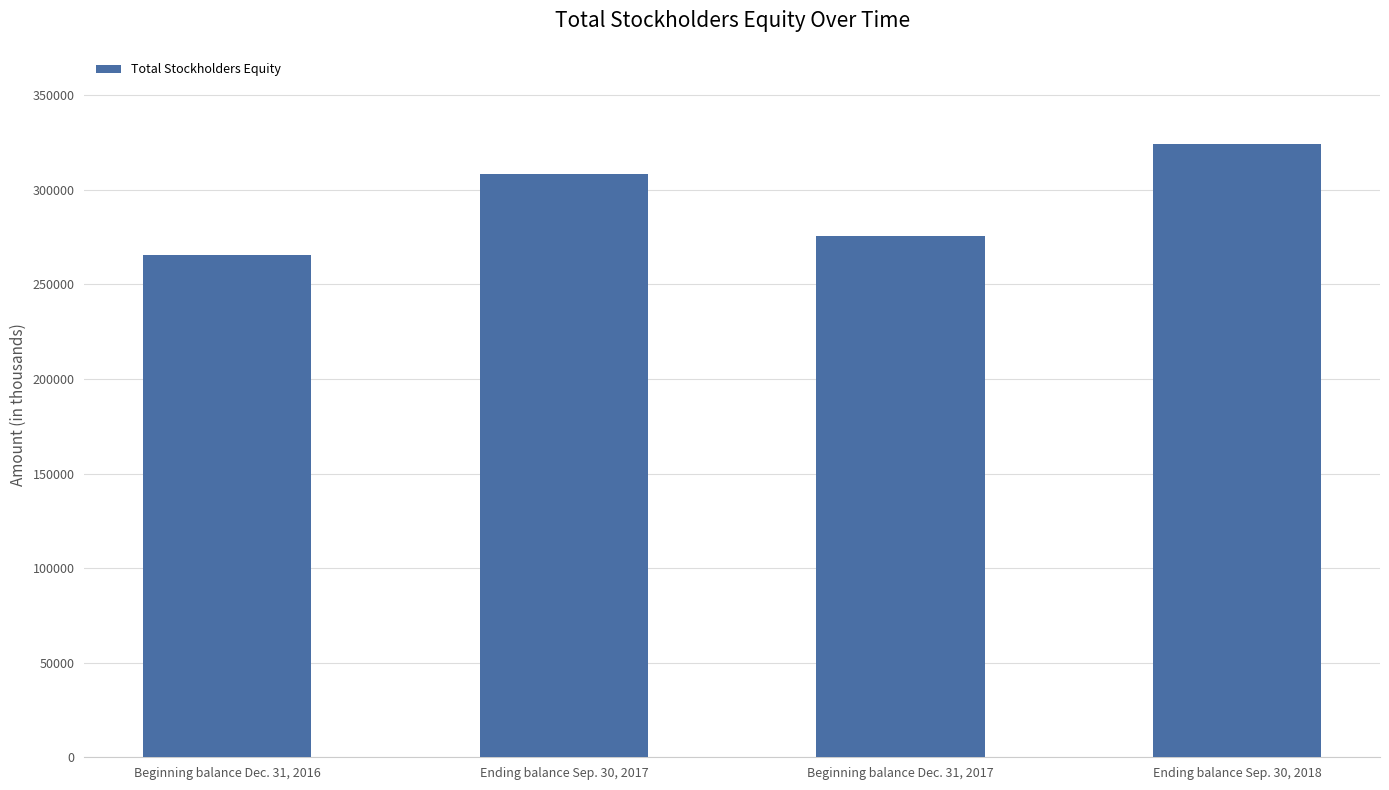

What is the sum of the values at Ending balance Sep. 30, 2018 and Beginning balance Dec. 31, 2016?

590055